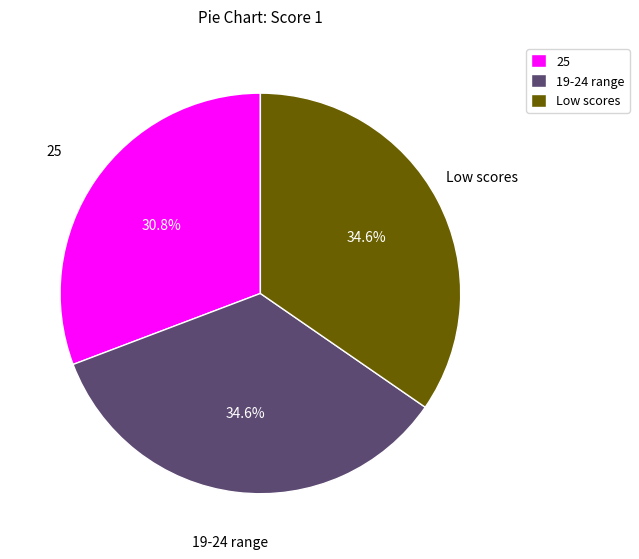

Do Low scores and 19-24 range together represent more than half of the pie?

Yes